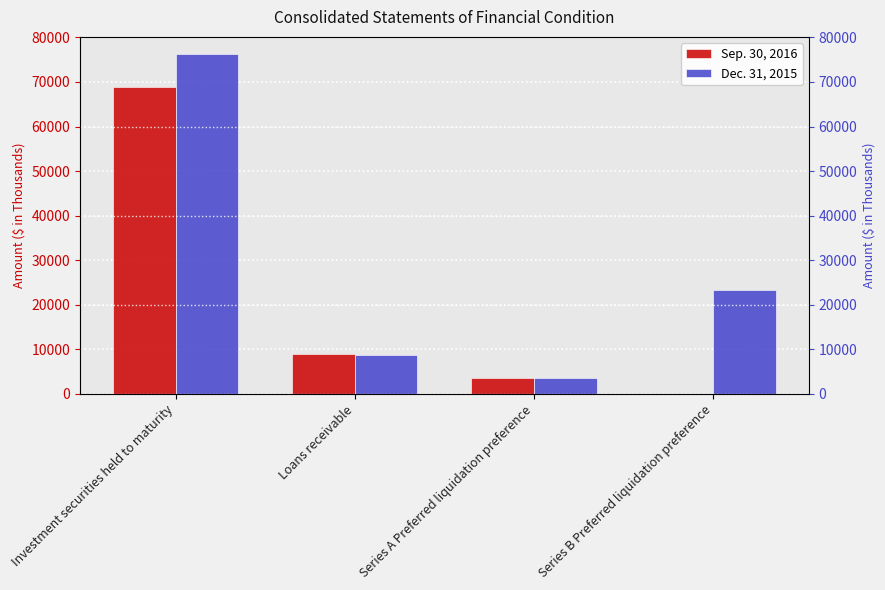

What is the spread (max minus min) of values at Loans receivable?

227